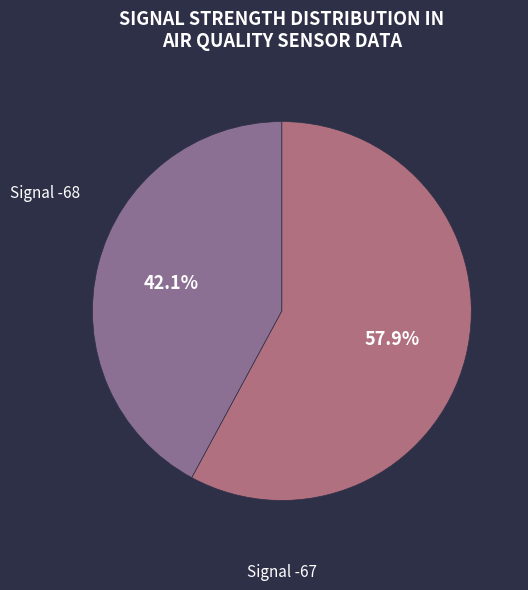

Is there a majority slice in this chart?

Yes